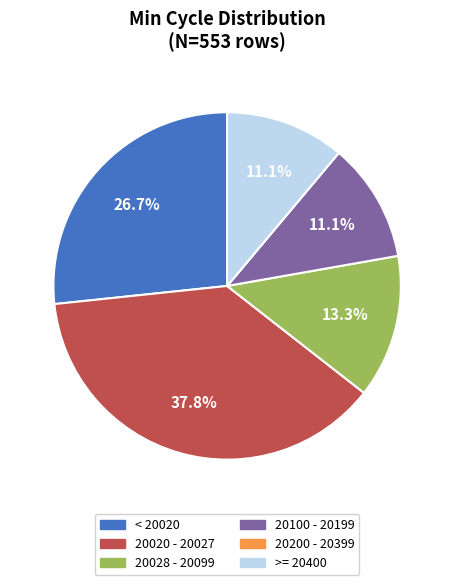

Which slice is the largest?

20020 - 20027